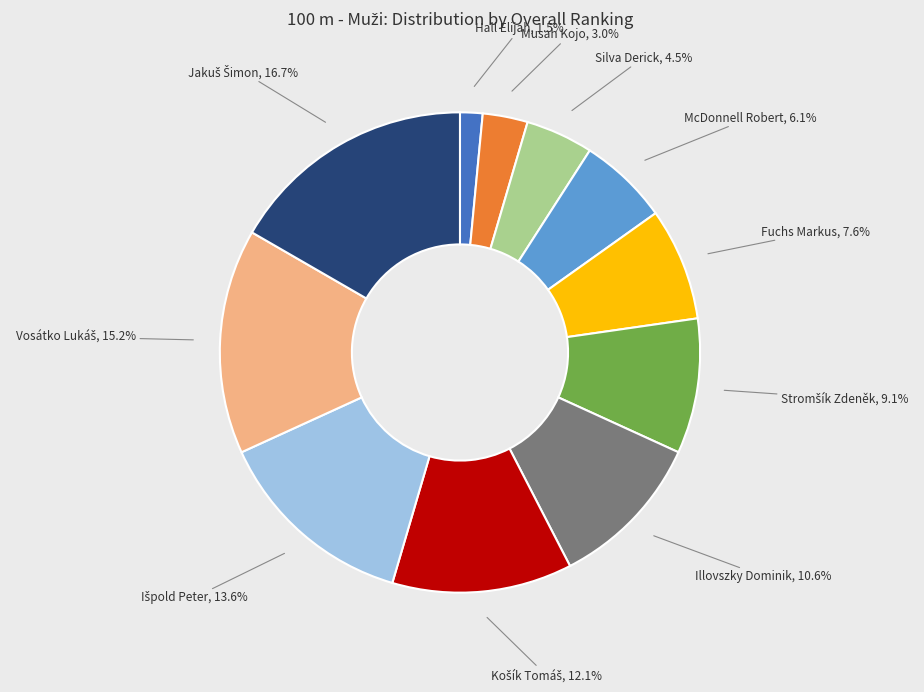

What percentage do Silva Derick and Fuchs Markus together represent?

12.1%